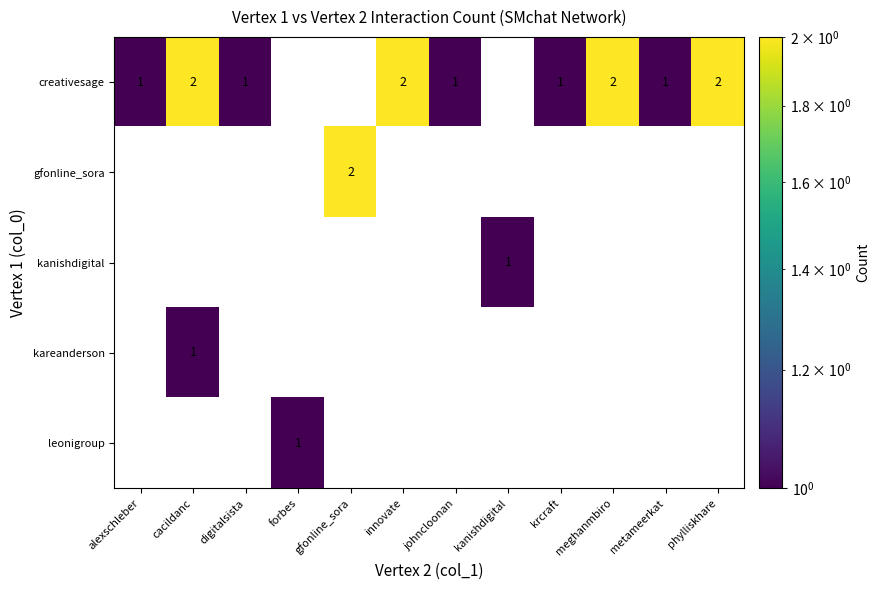

The value of creativesage at alexschleber is 0. True or false?

False